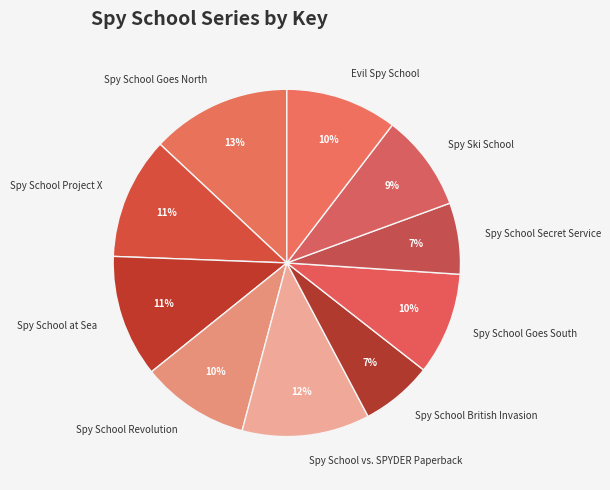

Is it true that Spy School Revolution is 10% of the pie?

True